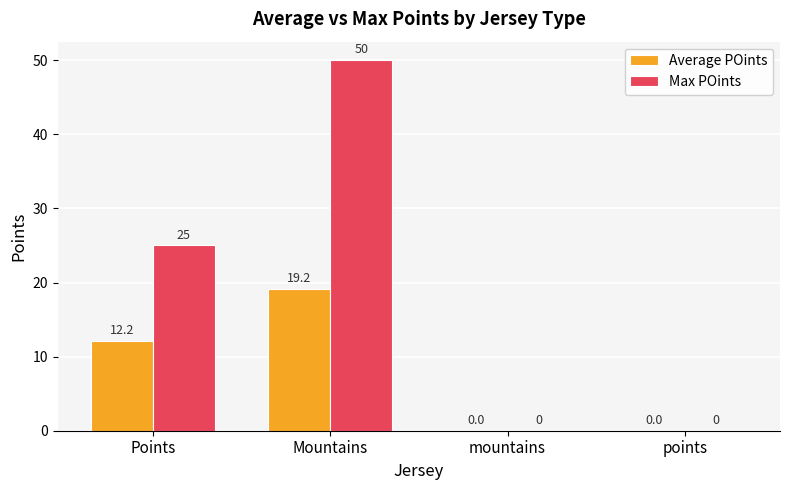

Which series has the largest total across all categories?

Max POints